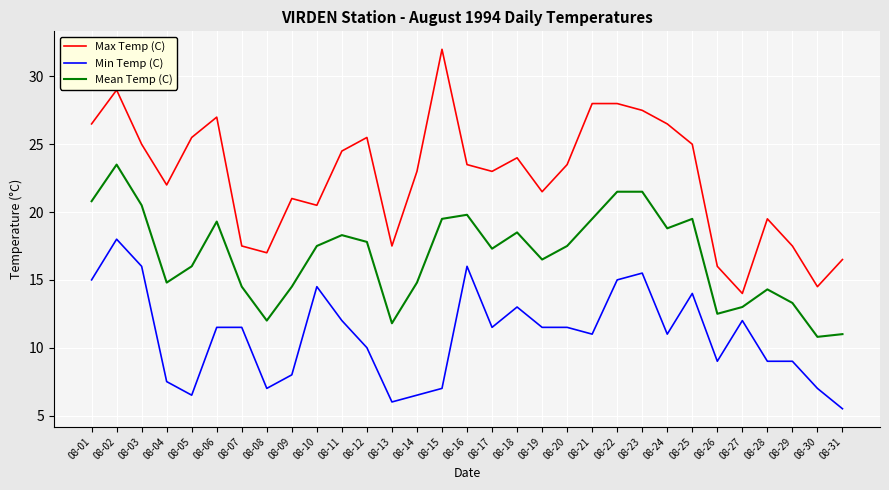

True or false: Max Temp (C) and Mean Temp (C) cross at least once.

False